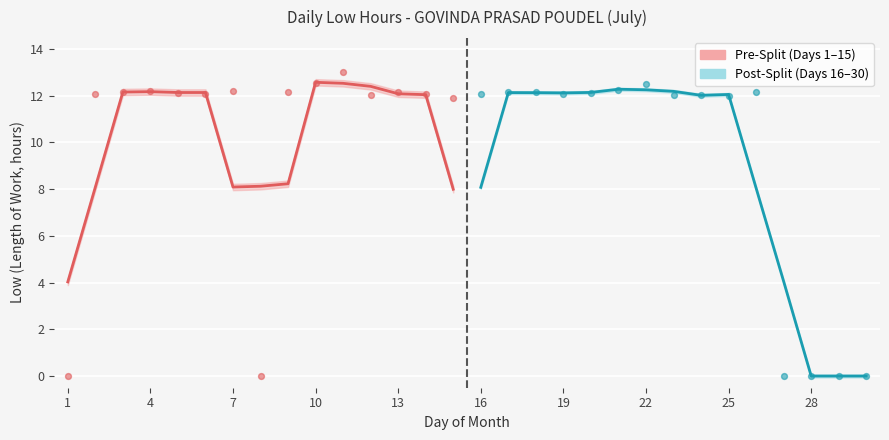

What is the change in value from 5 to 14?

-0.1